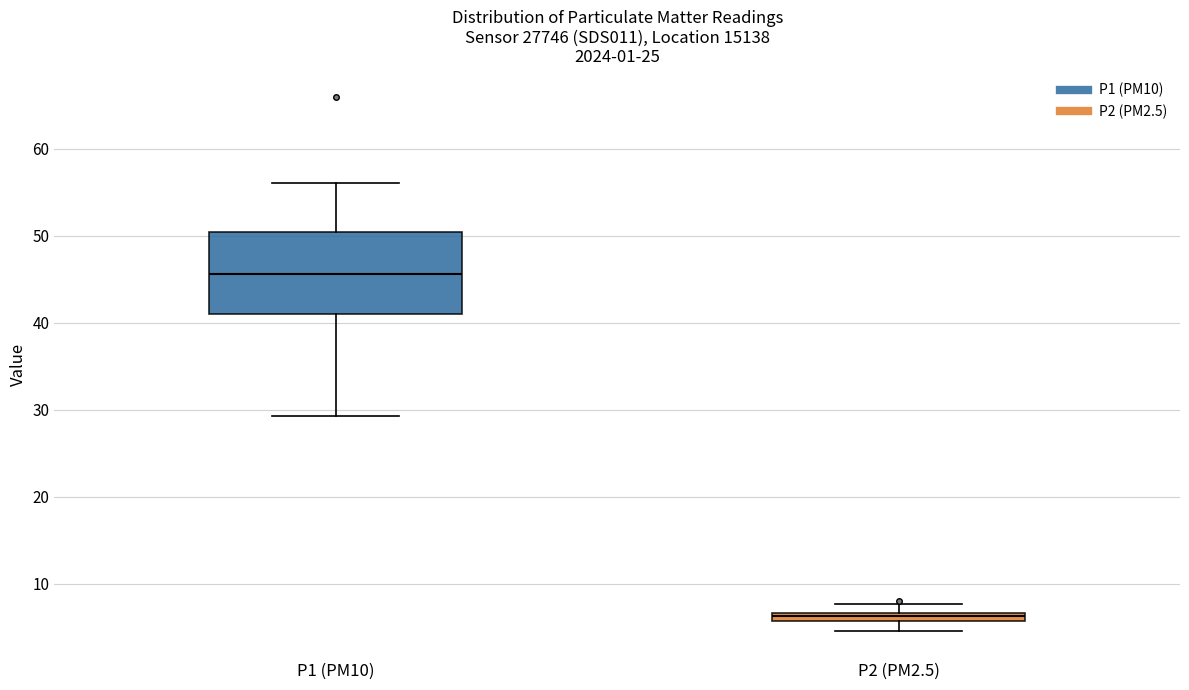

Which box's median line is the lowest?

P2 (PM2.5)